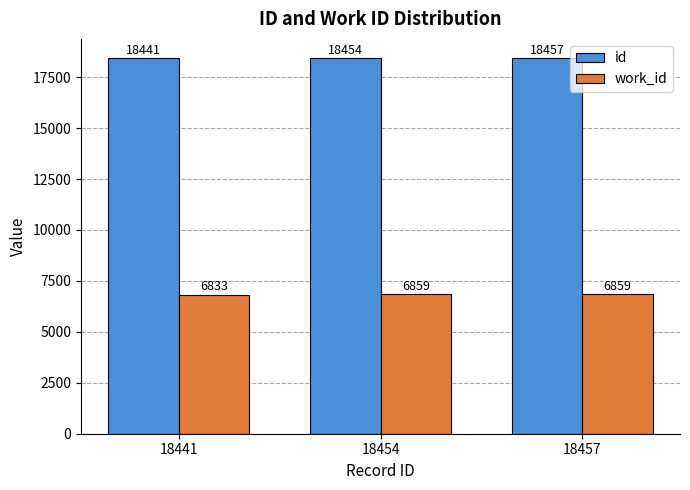

Are the bars grouped side by side (vs. stacked)?

Yes